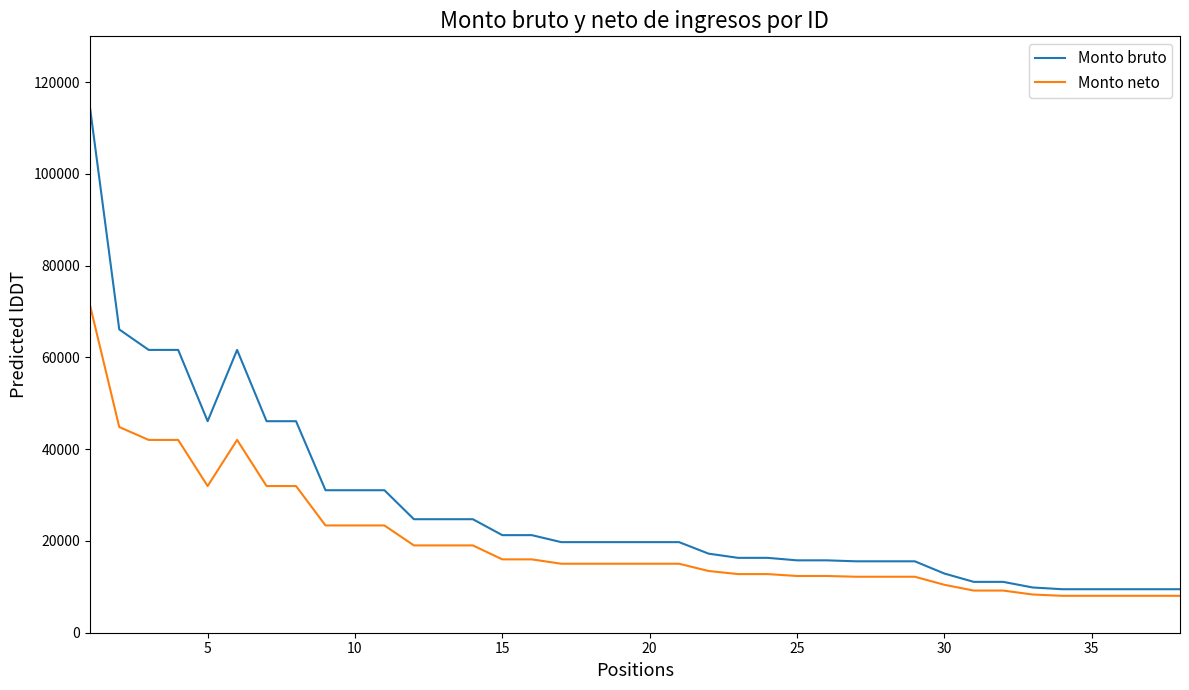

What is the lowest value of the Monto bruto series?

9484